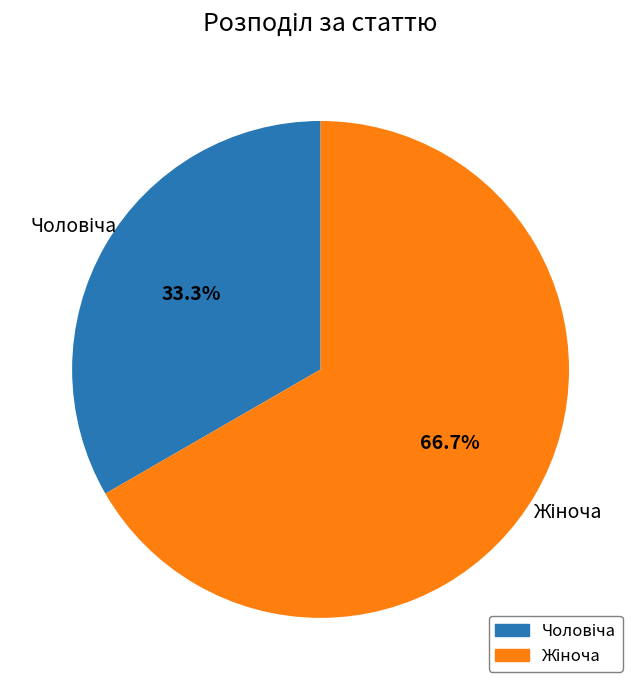

Is there a majority slice in this chart?

Yes